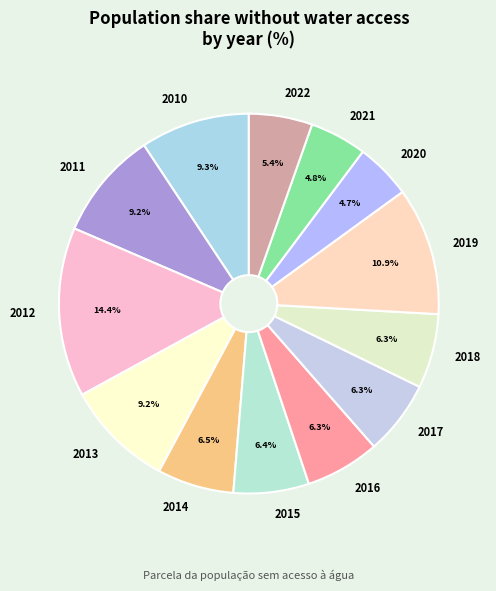

Is there a majority slice in this chart?

No